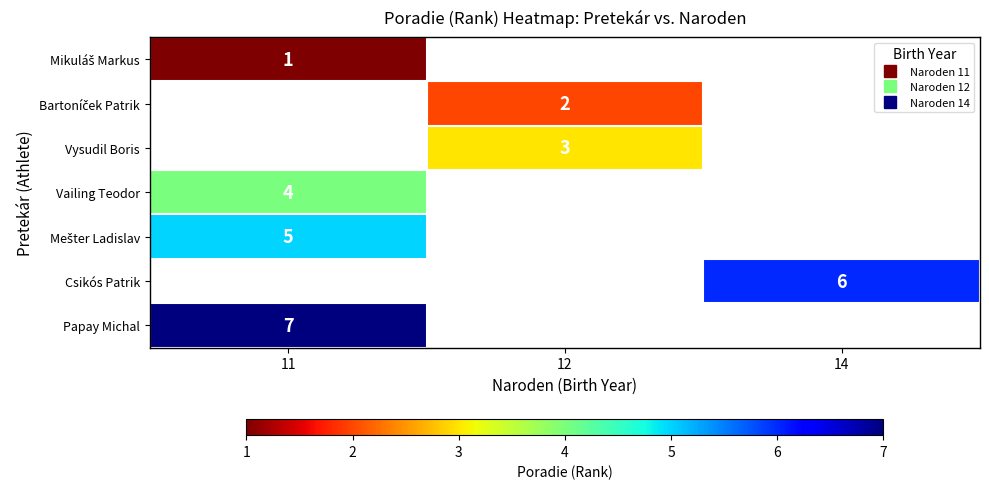

Between 11 and 12, which is larger?

12